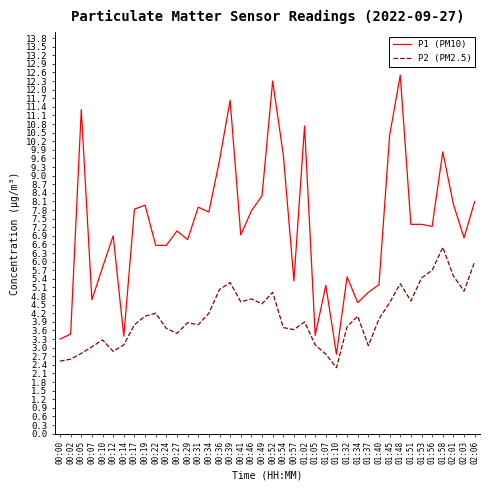

What position from the left is 00:02?

2